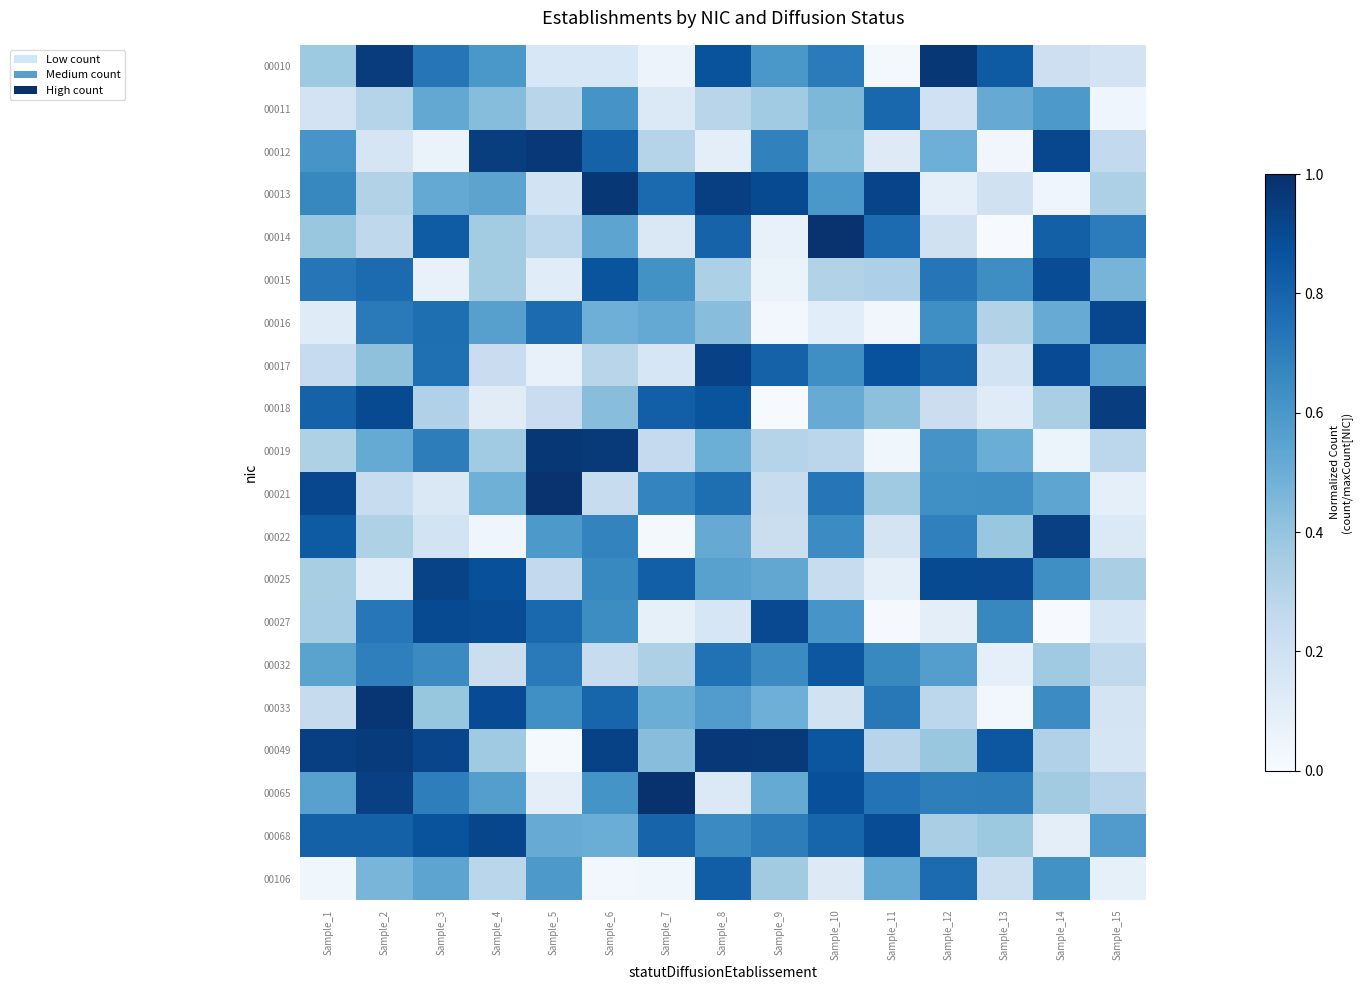

List the series in order of their peak value, highest first.

00065, 00014, 00021, 00033, 00019, 00010, 00013, 00049, 00012, 00018, 00022, 00017, 00025, 00068, 00016, 00027, 00015, 00032, 00106, 00011